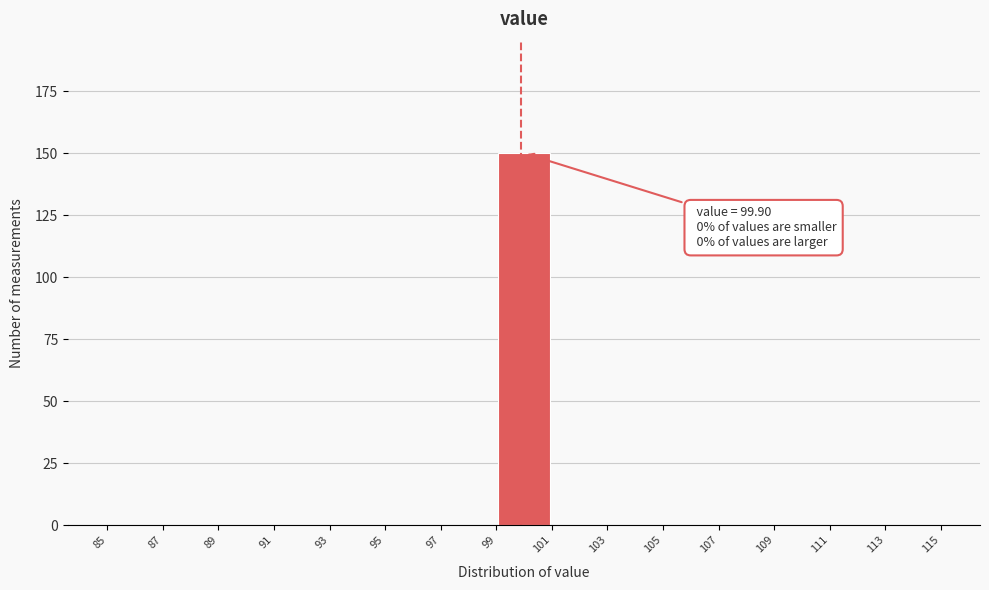

Which range on the x-axis has the tallest bar?

99 to 101